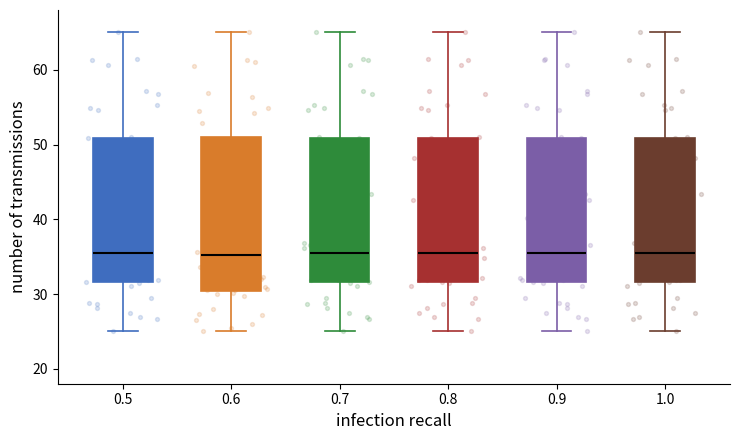

Reading left to right, read every box against the y-axis: the position of its median line, the range the box covers, and the ends of its whiskers. The values are not printed on the chart, so give them approximately, as read against the axis.

0.5: median 36, box 32 to 51, whiskers 25 to 65
0.6: median 35, box 30 to 51, whiskers 25 to 65
0.7: median 36, box 32 to 51, whiskers 25 to 65
0.8: median 36, box 32 to 51, whiskers 25 to 65
0.9: median 36, box 32 to 51, whiskers 25 to 65
1.0: median 36, box 32 to 51, whiskers 25 to 65